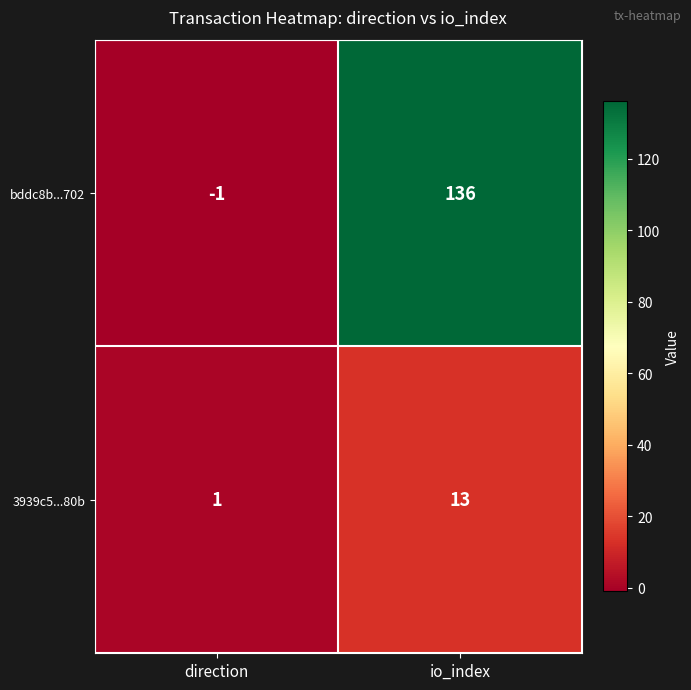

Reading left to right, extract all data points from this chart.

bddc8b...702: direction=-1	io_index=136
3939c5...80b: direction=1	io_index=13